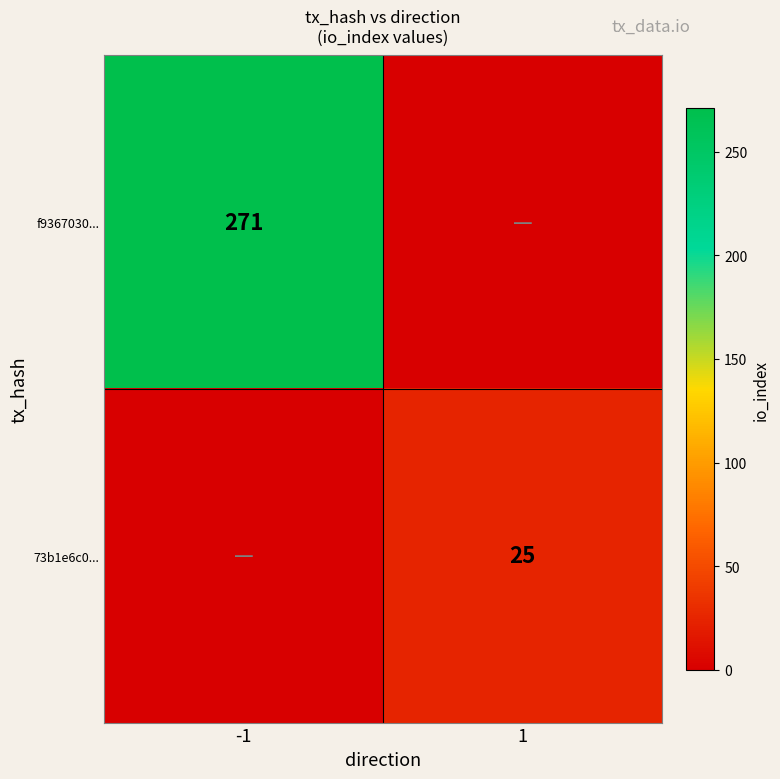

At how many categories does at least one series exceed 6?

2